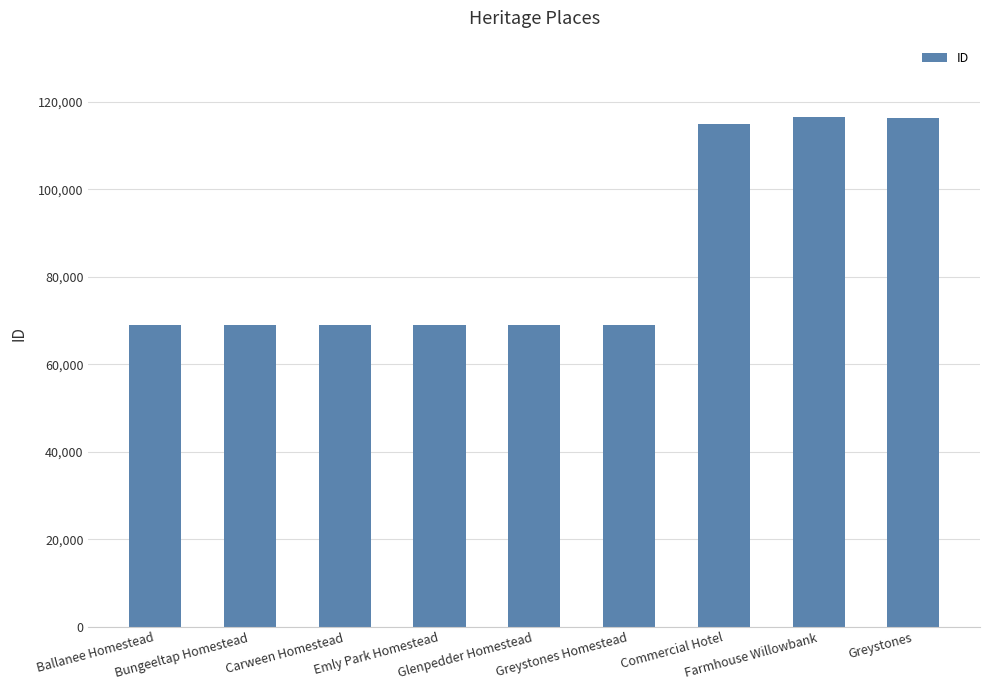

Does the chart contain stacked bars?

No